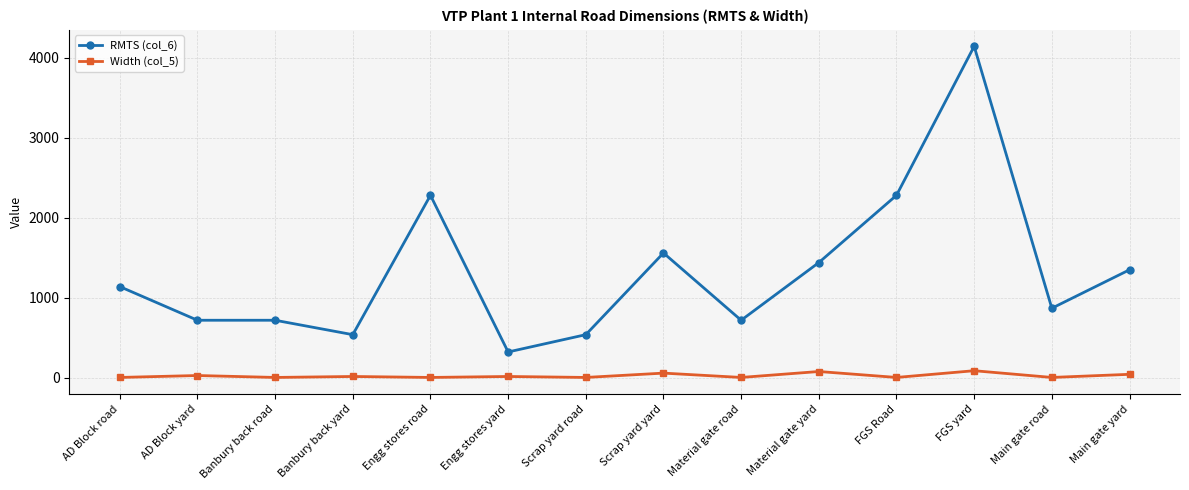

What is the spread (max minus min) of values at FGS yard?

4050